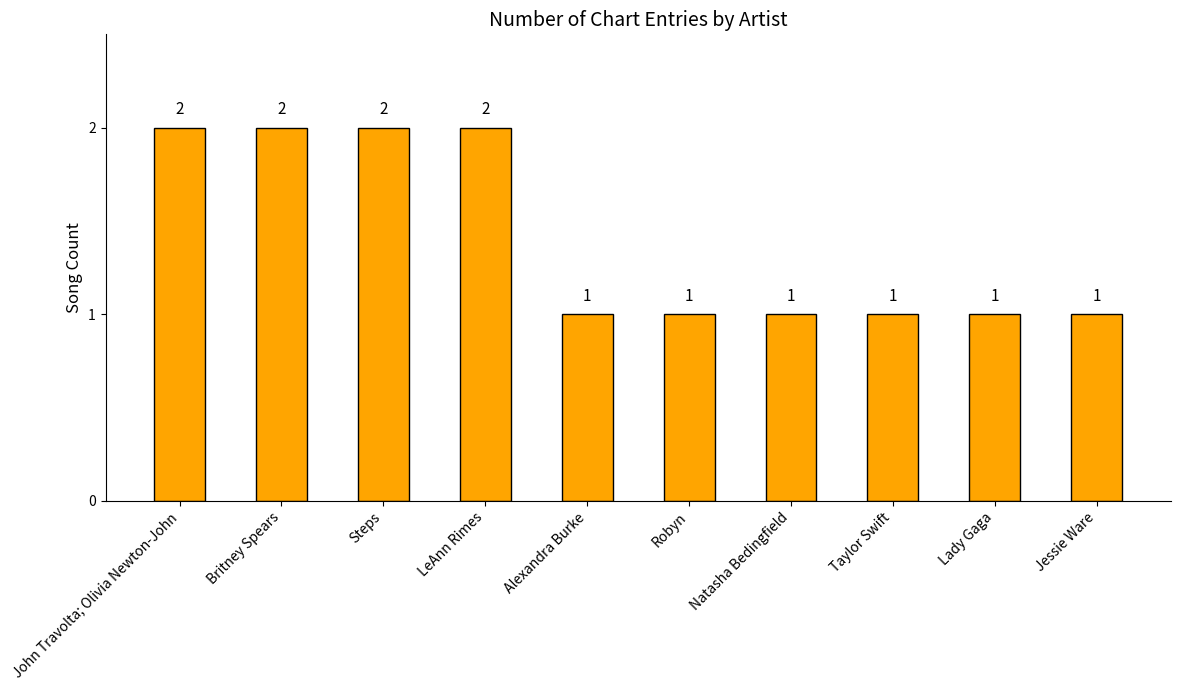

What is the value of the 8th bar from the left?

1